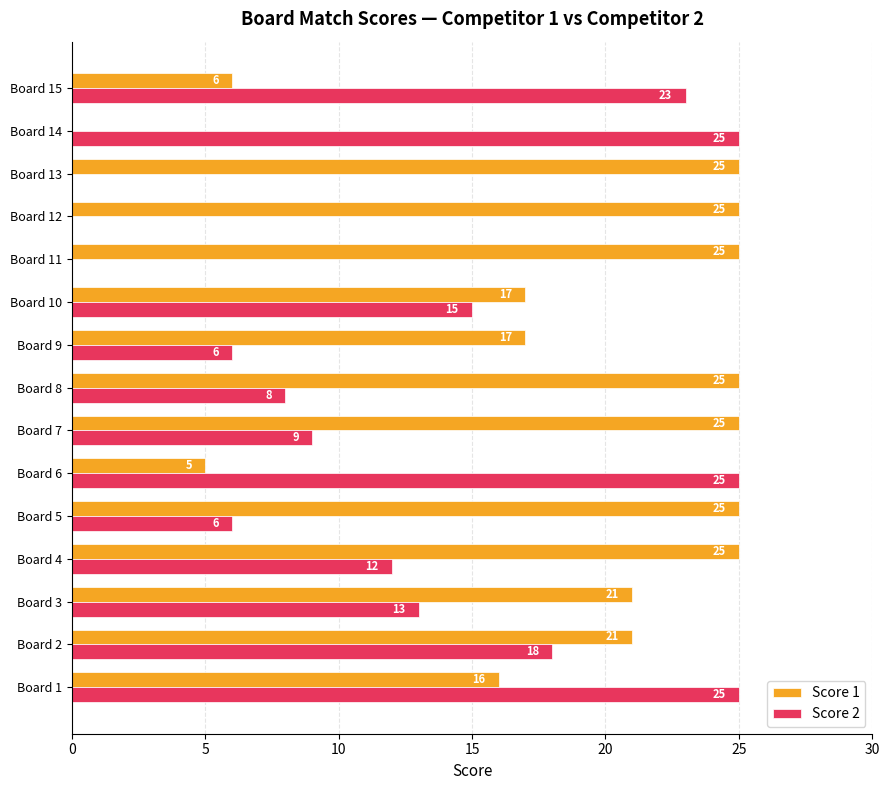

What is the sum of all Score 1 values?

278